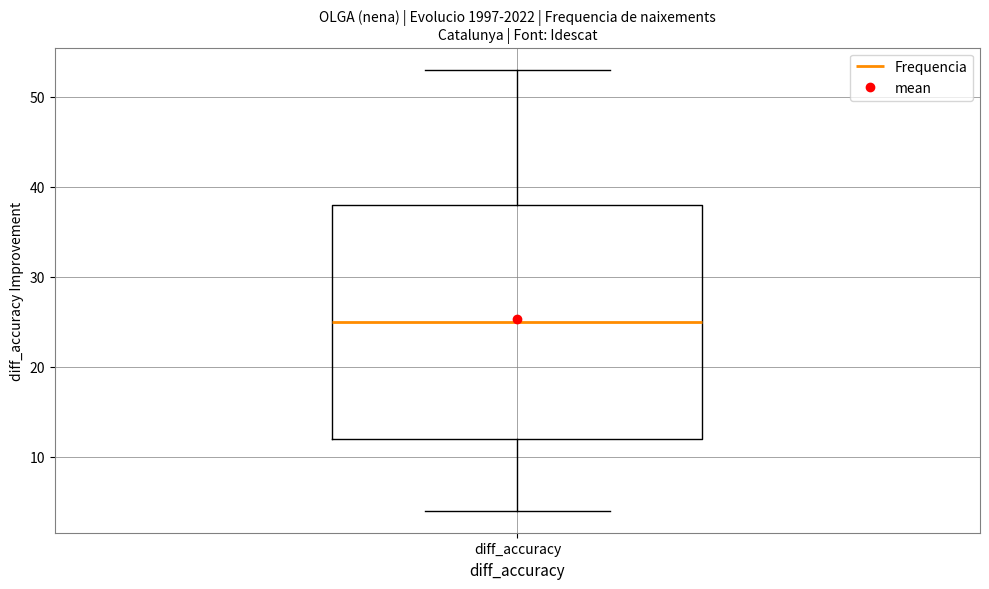

Where does the median line of the box for diff_accuracy sit on the y-axis? The values are not printed on the chart, so give them approximately, as read against the axis.

25